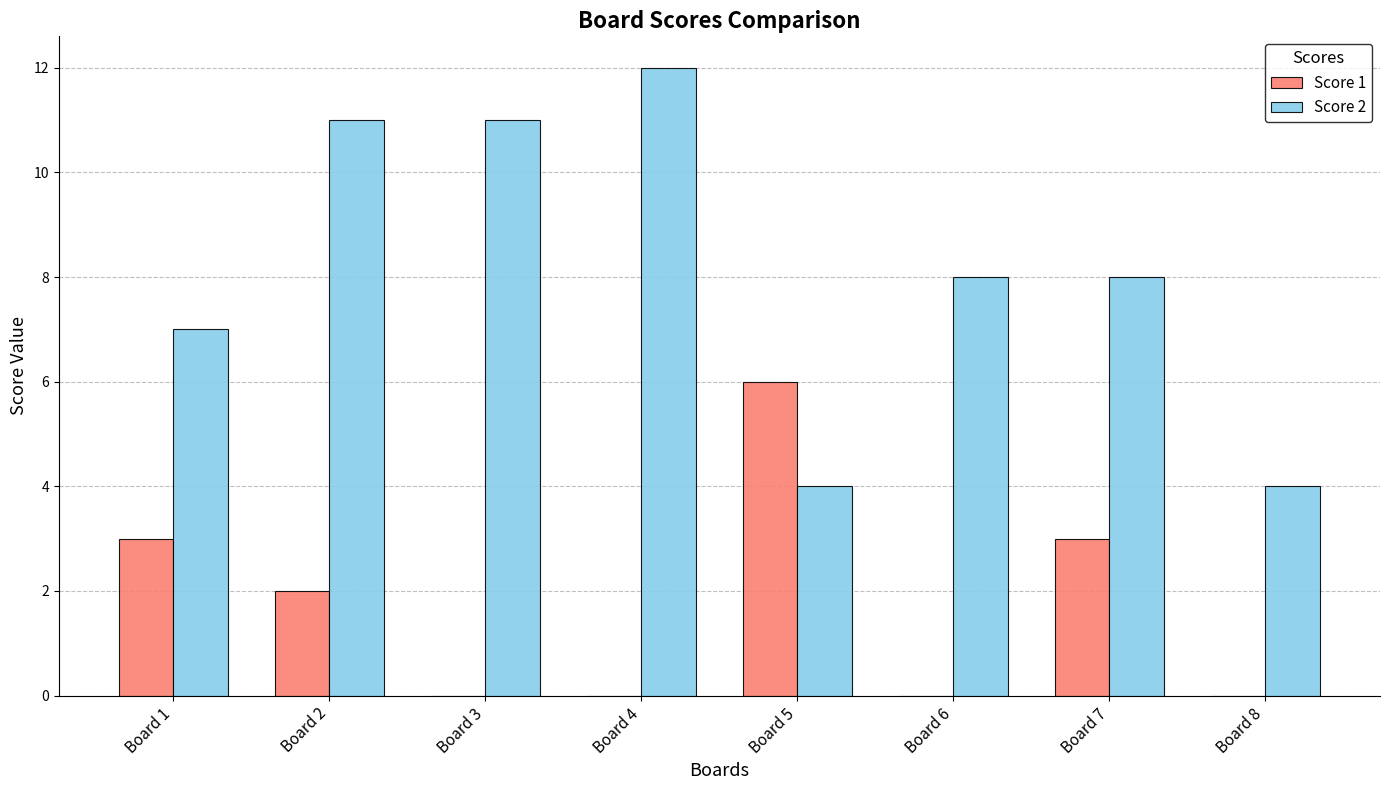

The value of Score 1 at Board 6 is 3. True or false?

False